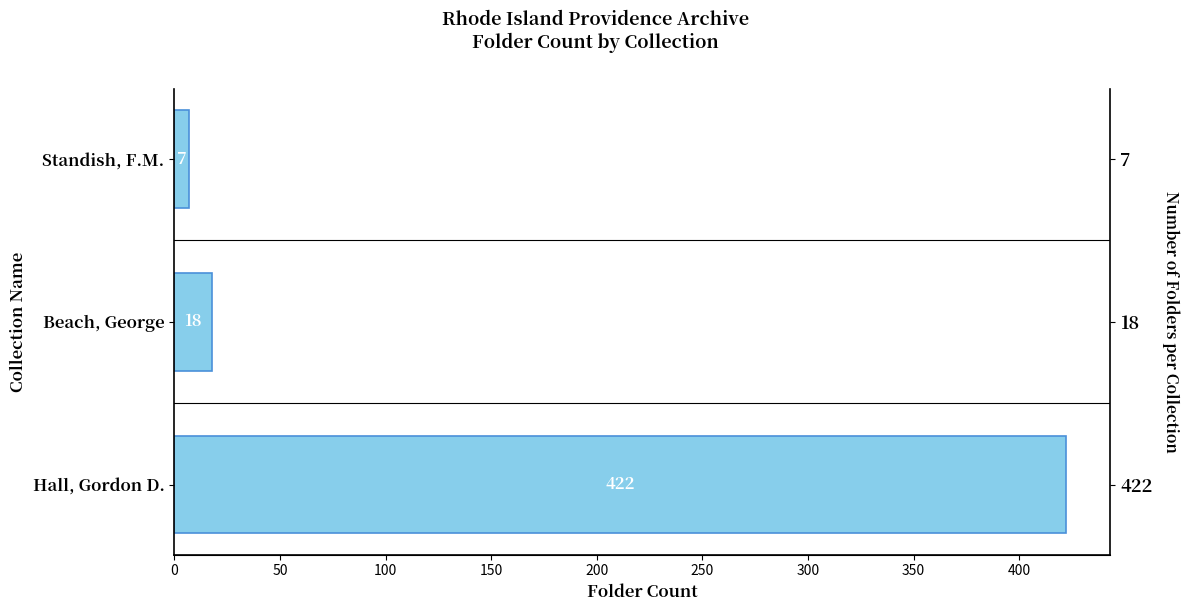

What is the minimum value shown in the chart?

7